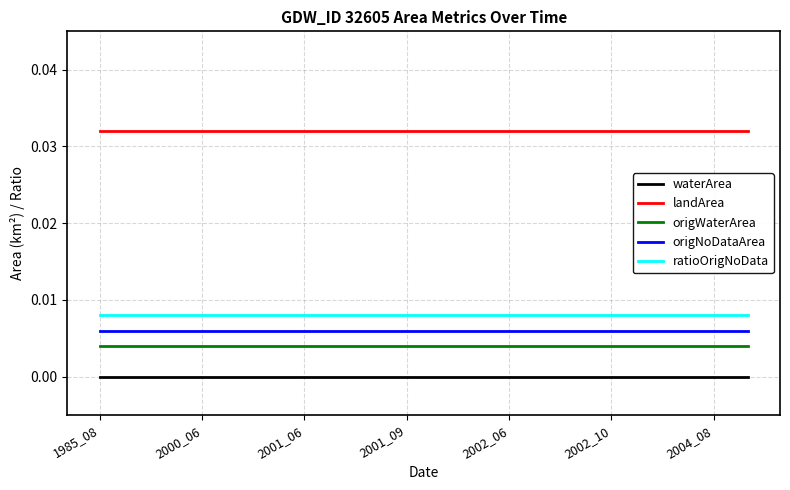

Which series has the largest total across all categories?

landArea